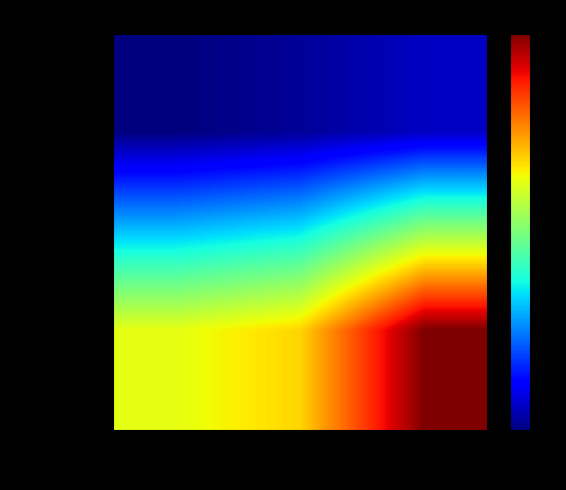

What is the difference between the highest and lowest values at HDIS_empire_soul?

0.6